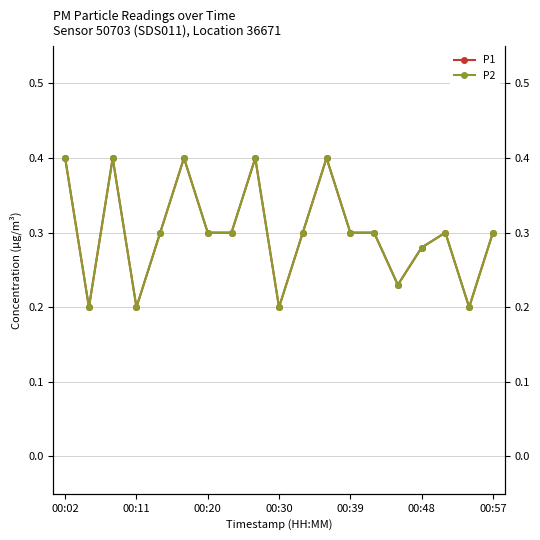

Does the chart have visible grid lines?

Yes